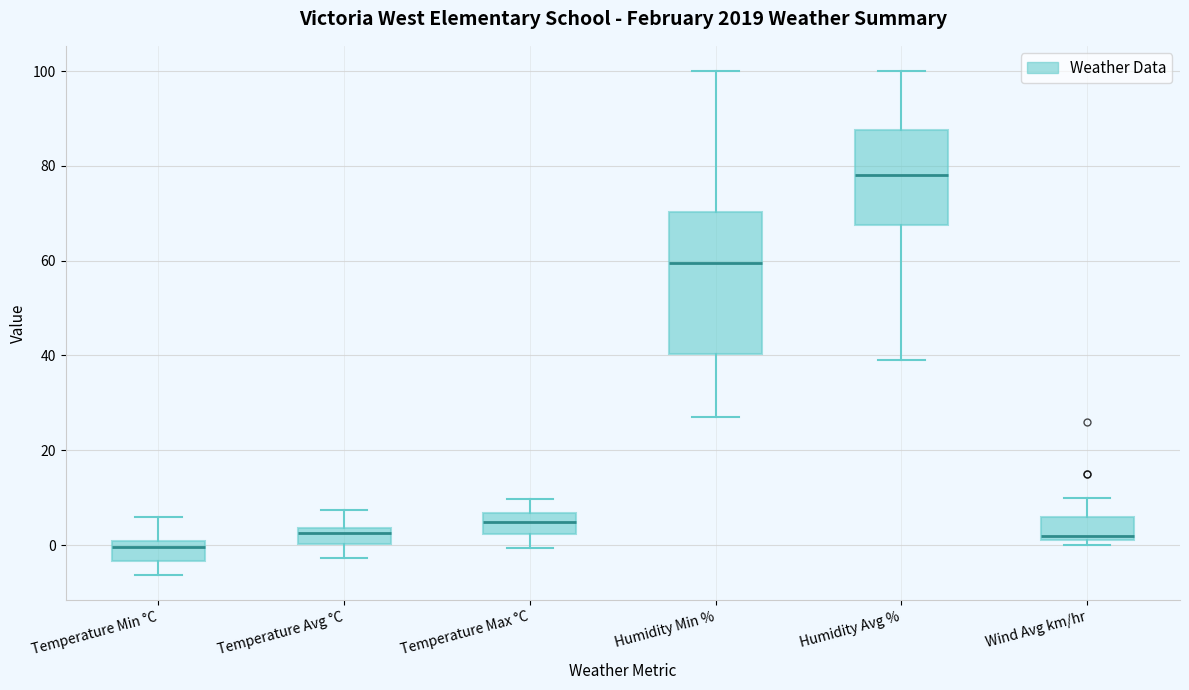

Reading left to right, read every box against the y-axis: the position of its median line, the range the box covers, and the ends of its whiskers. The values are not printed on the chart, so give them approximately, as read against the axis.

Temperature Min °C: median 0 (just below the box's upper edge), box -4 to 0, whiskers -6 to 6
Temperature Avg °C: median 2, box 0 to 4, whiskers -2 to 8
Temperature Max °C: median 4, box 2 to 6, whiskers 0 to 10
Humidity Min %: median 60, box 40 to 70, whiskers 28 to 100
Humidity Avg %: median 78, box 68 to 88, whiskers 40 to 100
Wind Avg km/hr: median 2 (just above the box's lower edge), box 2 to 6, whiskers 0 to 10